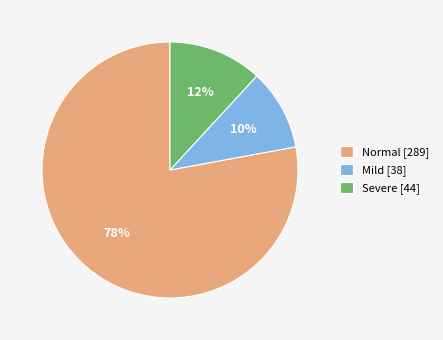

Is the sum of Mild [38] and Normal [289] greater than half?

Yes